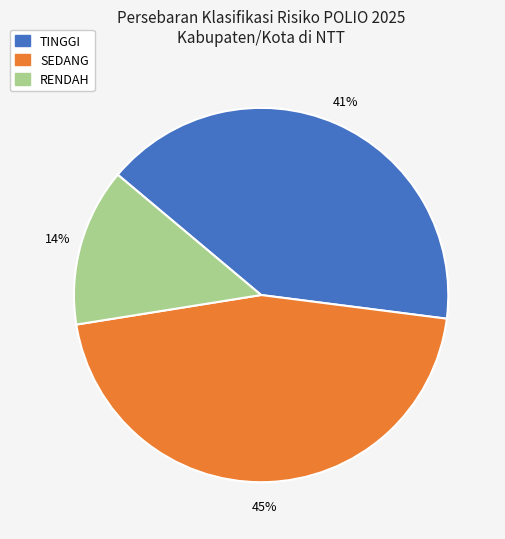

To the nearest percent, what is the average slice percentage?

33%